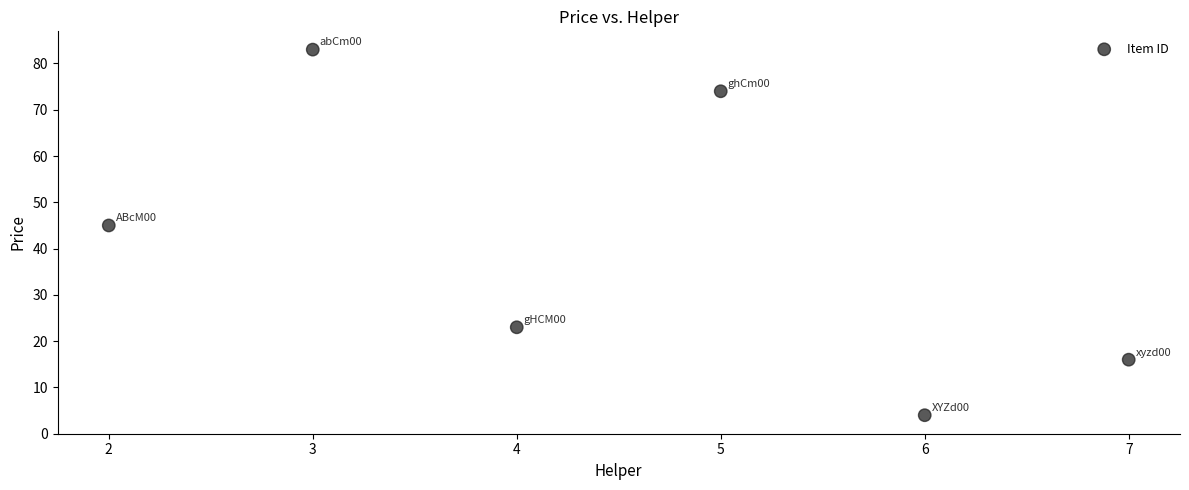

What is the average X value?

4